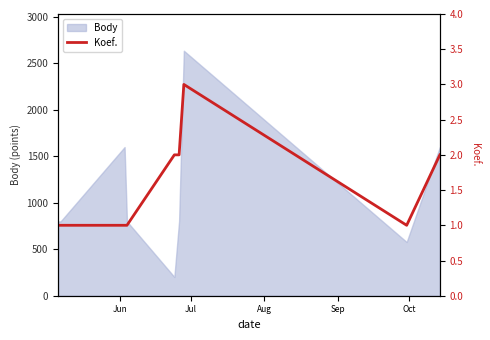

What is the minimum value for Body?

202